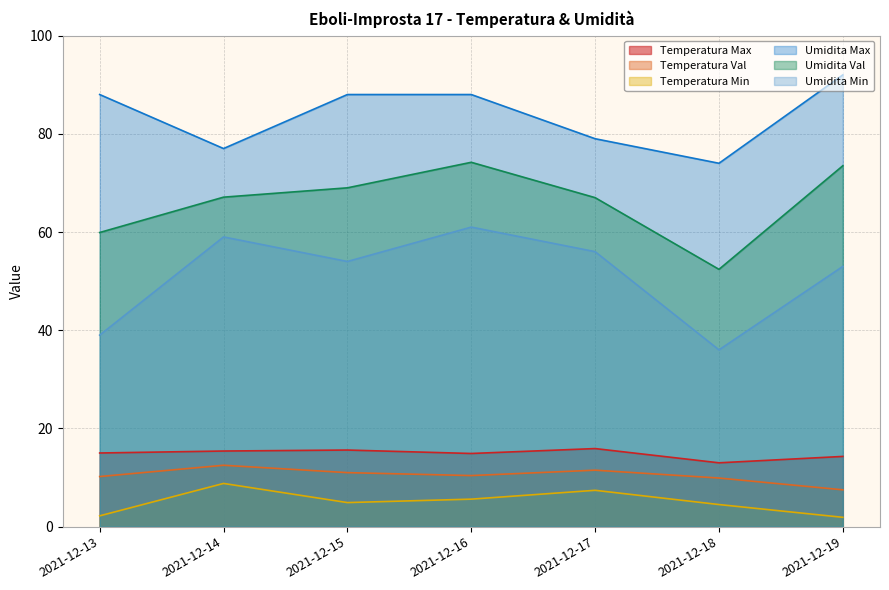

True or false: Umidita Max has more than 2 points higher than both neighbors.

False